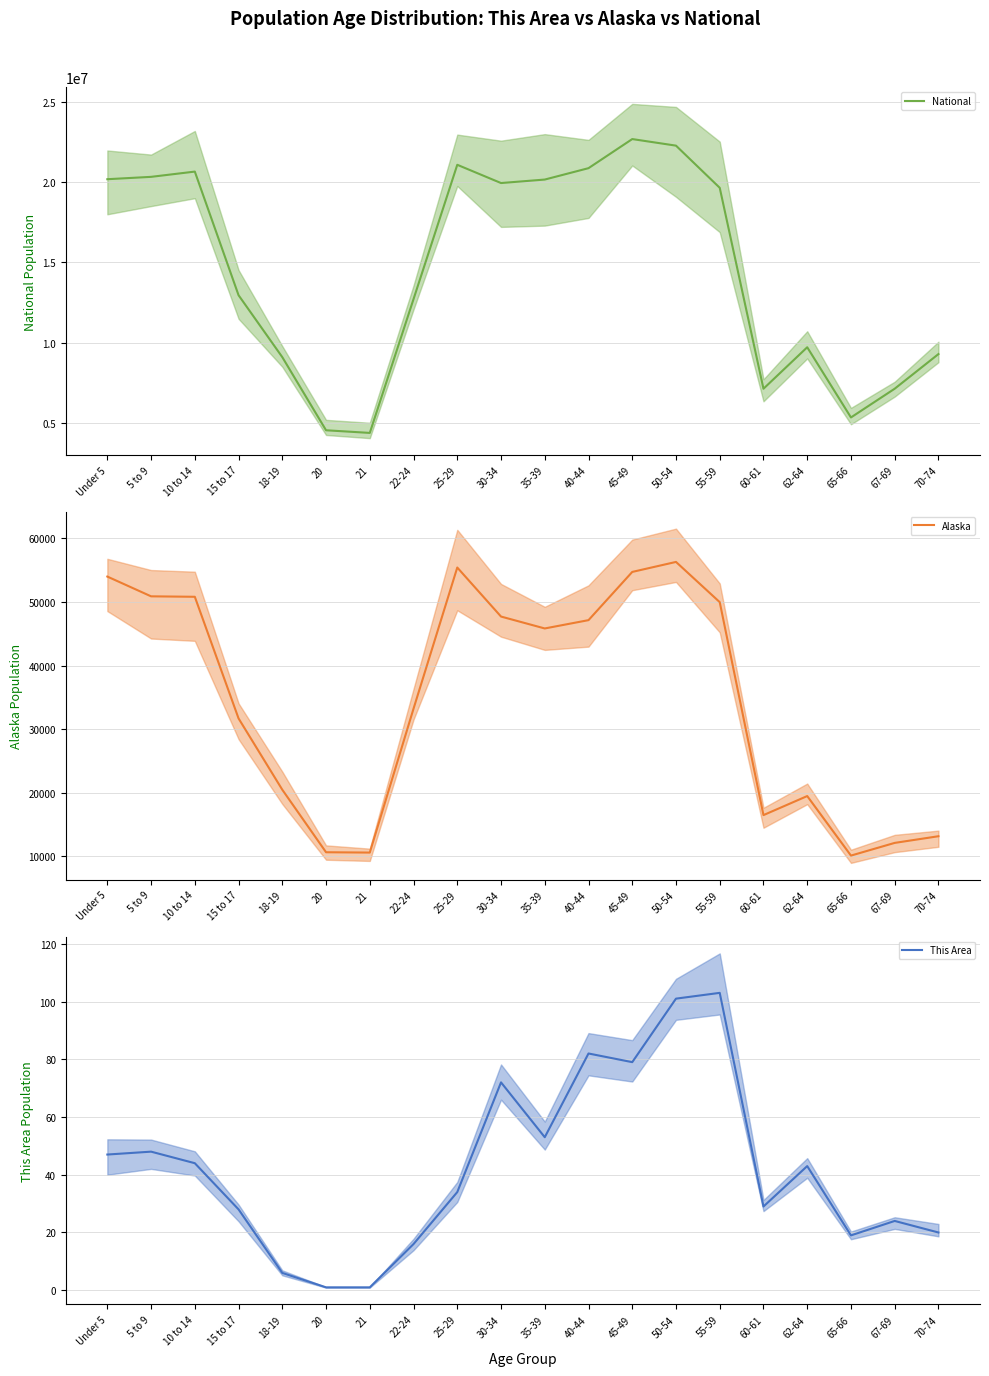

How many lines are shown in the chart?

3